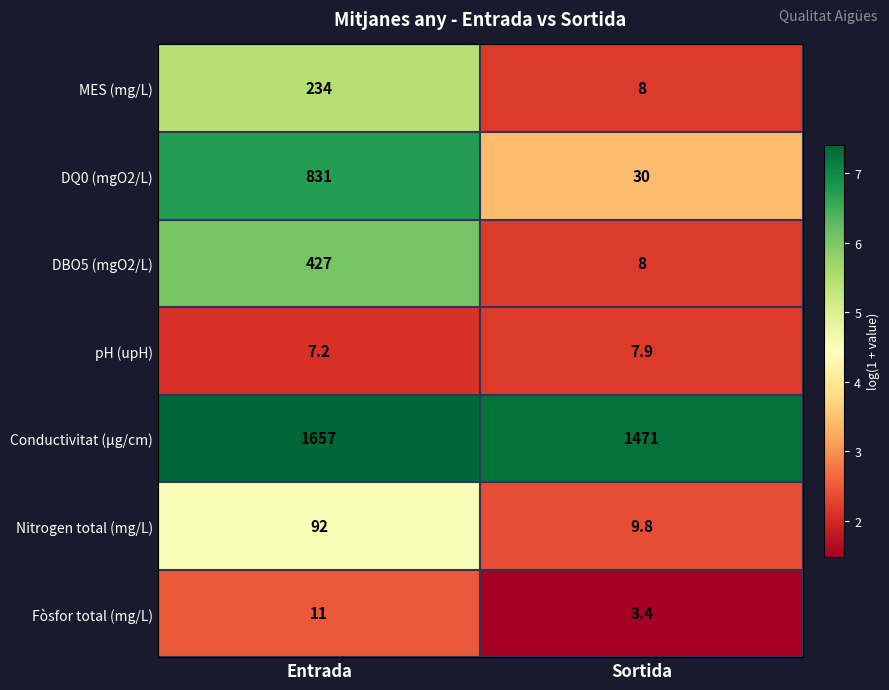

What is the spread (max minus min) of values at Sortida?

1467.6